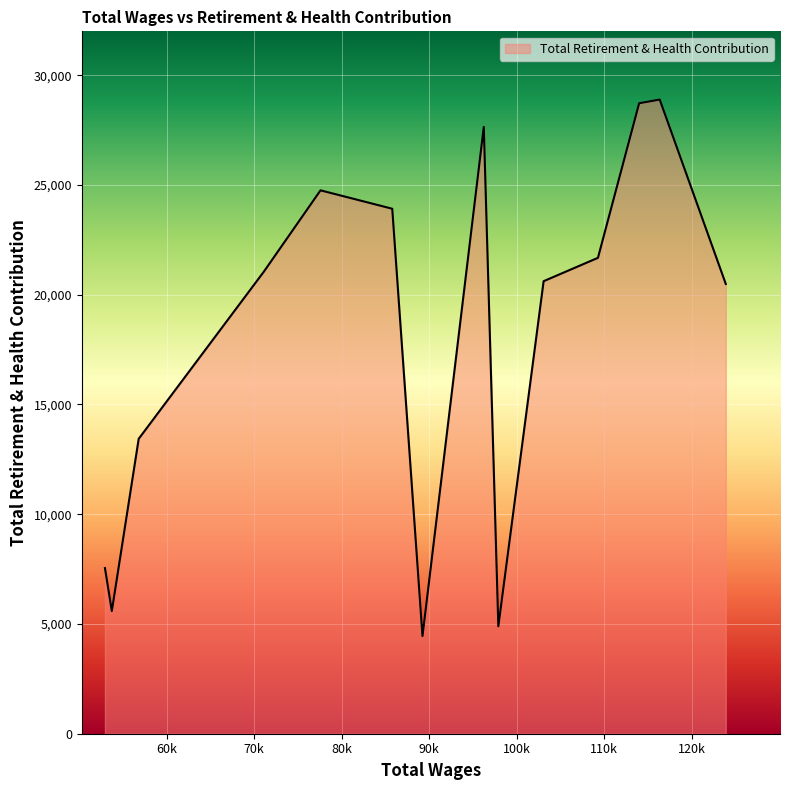

What is the smallest value displayed?

4450